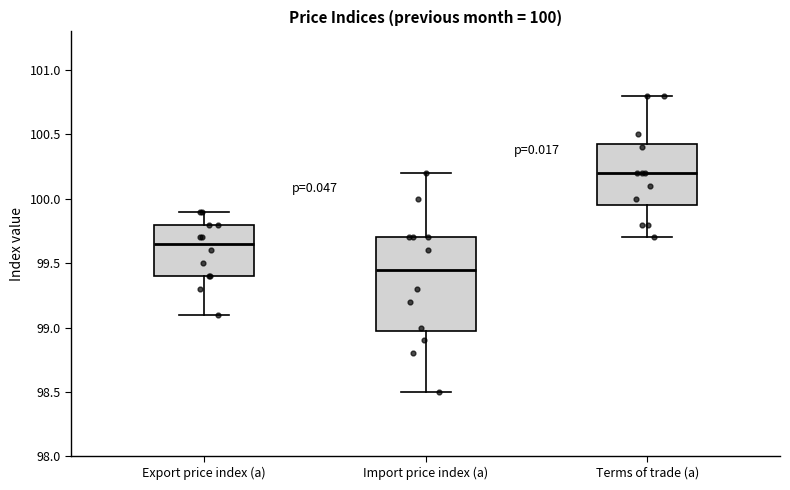

Which box has the lowest median line?

Import price index (a)